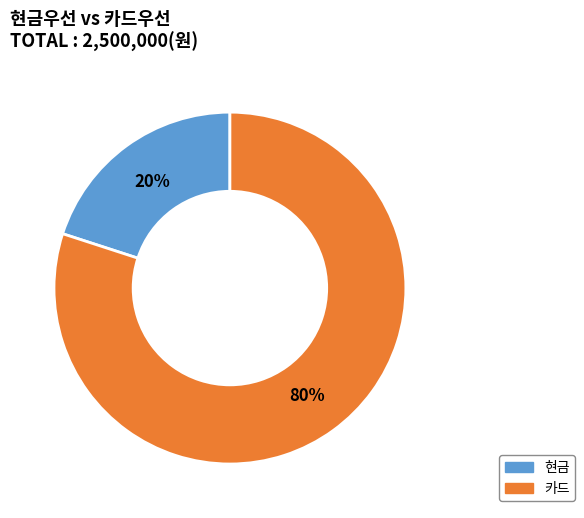

Which category has the smallest portion of the pie?

현금